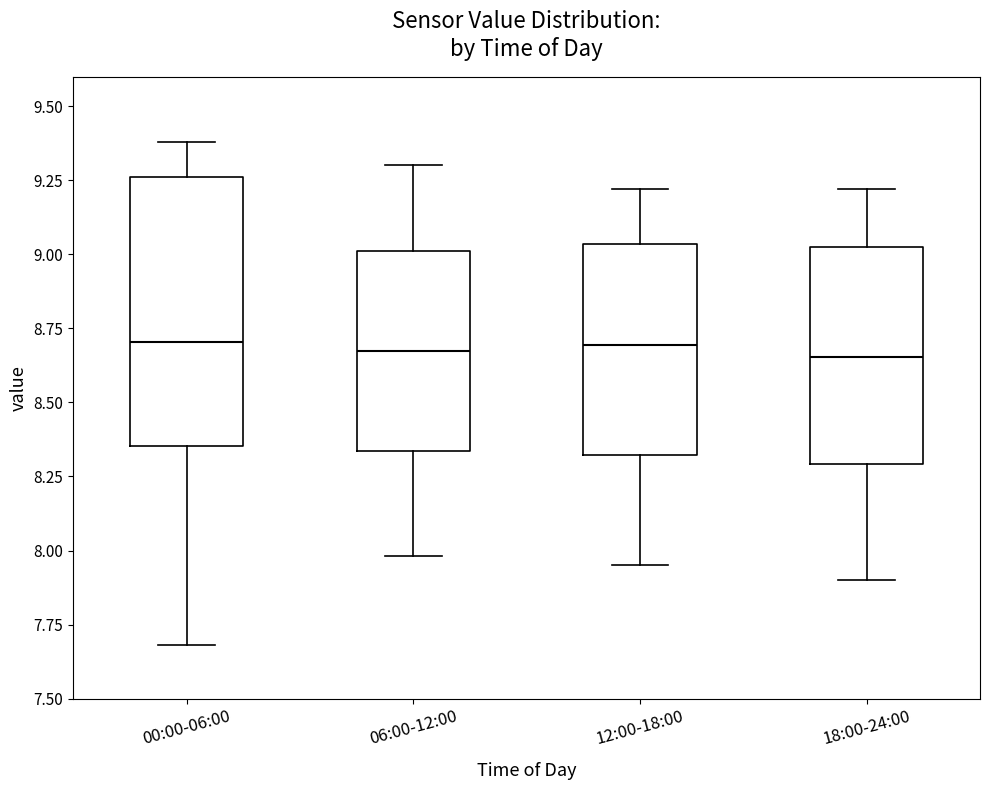

Reading left to right, transcribe this box plot: for each box, give where its median line is, the range the box spans, and where its two whiskers end, as read against the y-axis. The values are not printed on the chart, so give them approximately, as read against the axis.

00:00-06:00: median 8.70, box 8.35 to 9.25, whiskers 7.70 to 9.40
06:00-12:00: median 8.70, box 8.35 to 9.00, whiskers 8.00 to 9.30
12:00-18:00: median 8.70, box 8.30 to 9.05, whiskers 7.95 to 9.20
18:00-24:00: median 8.65, box 8.30 to 9.05, whiskers 7.90 to 9.20